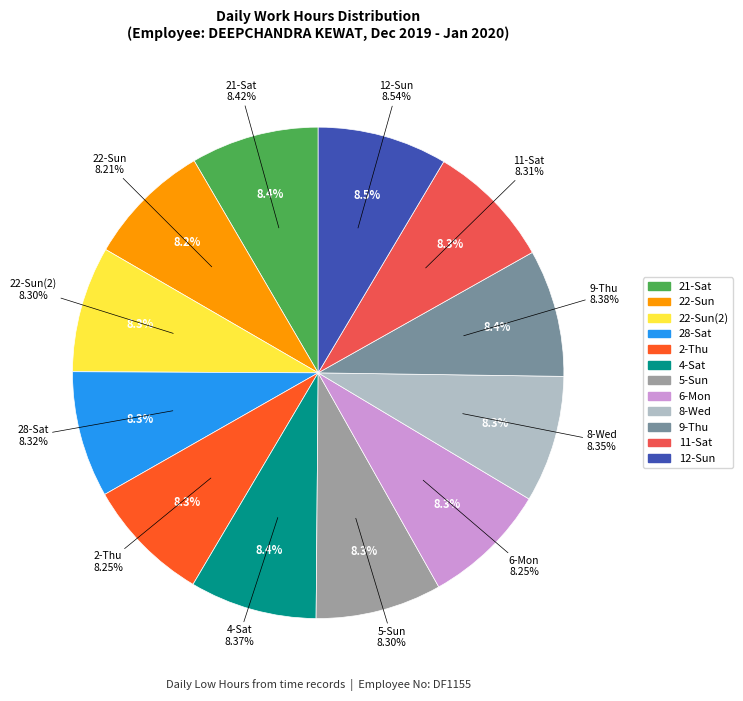

Which slice is the largest?

12-Sun